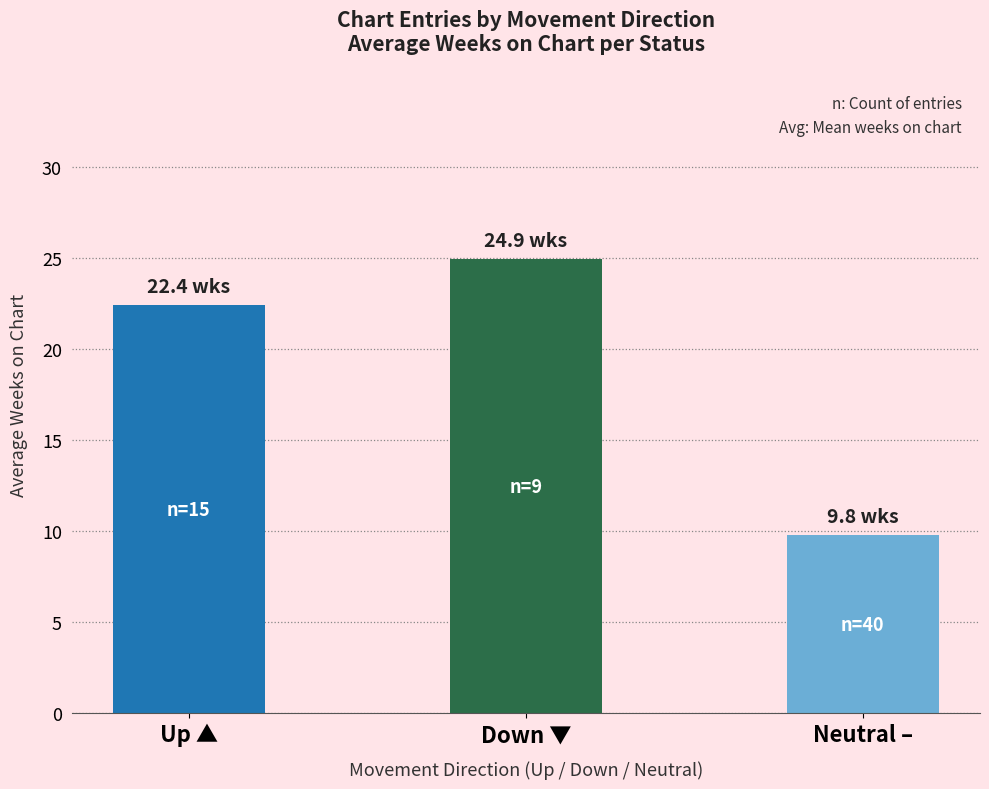

What is the smallest value displayed?

9.8